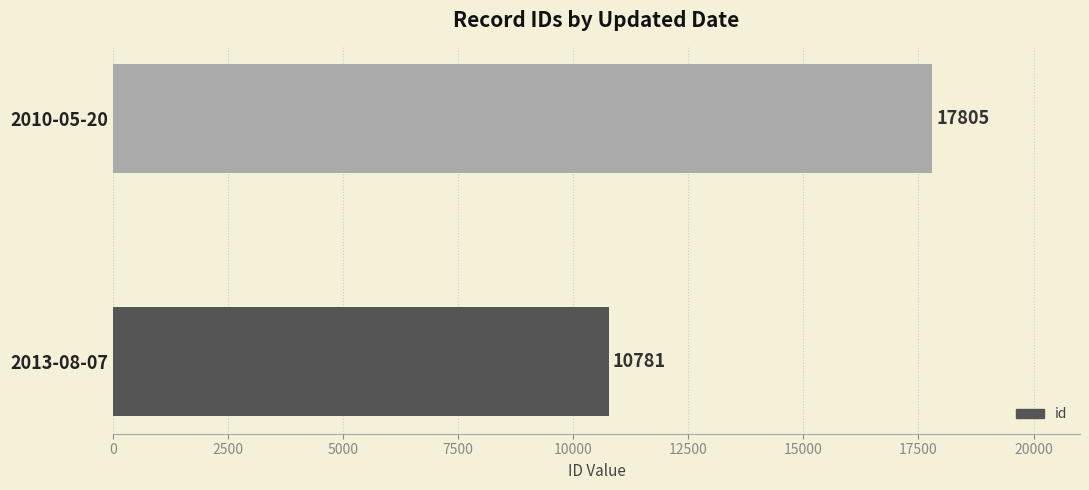

How many bars are there in total?

2